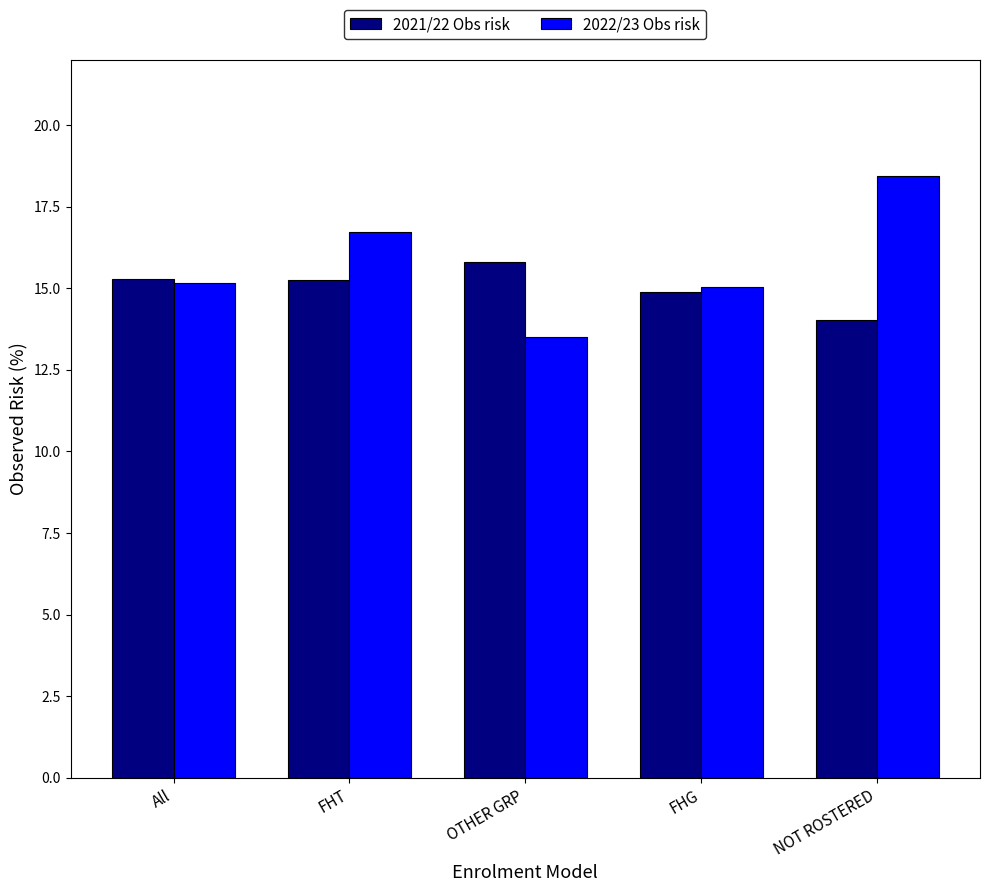

What is the label of the 2nd bar from the right?

FHG